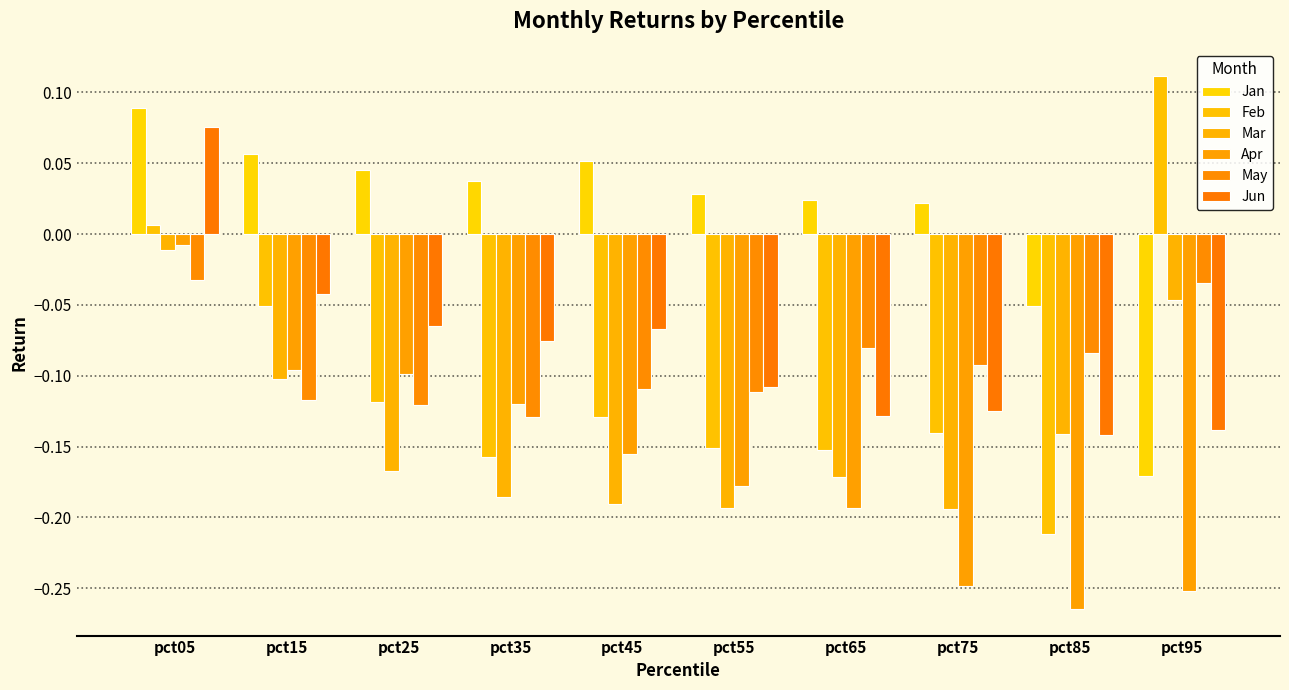

What is the difference between the highest and lowest values at pct75?

0.3